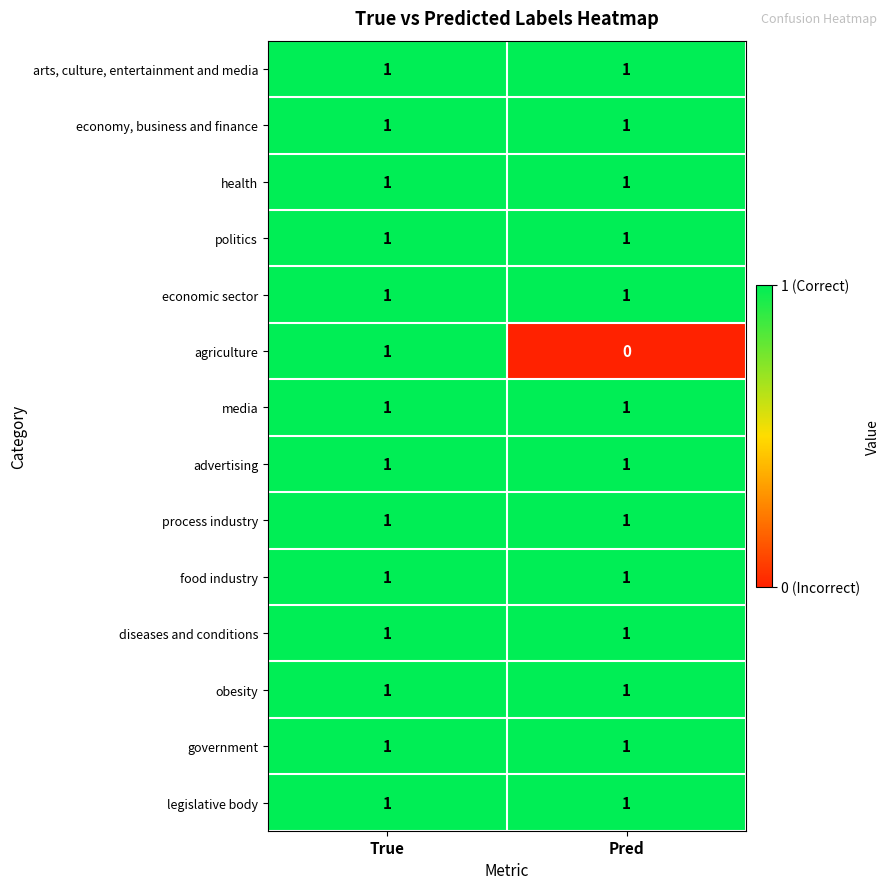

Reading left to right, transcribe all the data shown in this chart.

arts, culture, entertainment and media: True=1	Pred=1
economy, business and finance: True=1	Pred=1
health: True=1	Pred=1
politics: True=1	Pred=1
economic sector: True=1	Pred=1
agriculture: True=1	Pred=0
media: True=1	Pred=1
advertising: True=1	Pred=1
process industry: True=1	Pred=1
food industry: True=1	Pred=1
diseases and conditions: True=1	Pred=1
obesity: True=1	Pred=1
government: True=1	Pred=1
legislative body: True=1	Pred=1